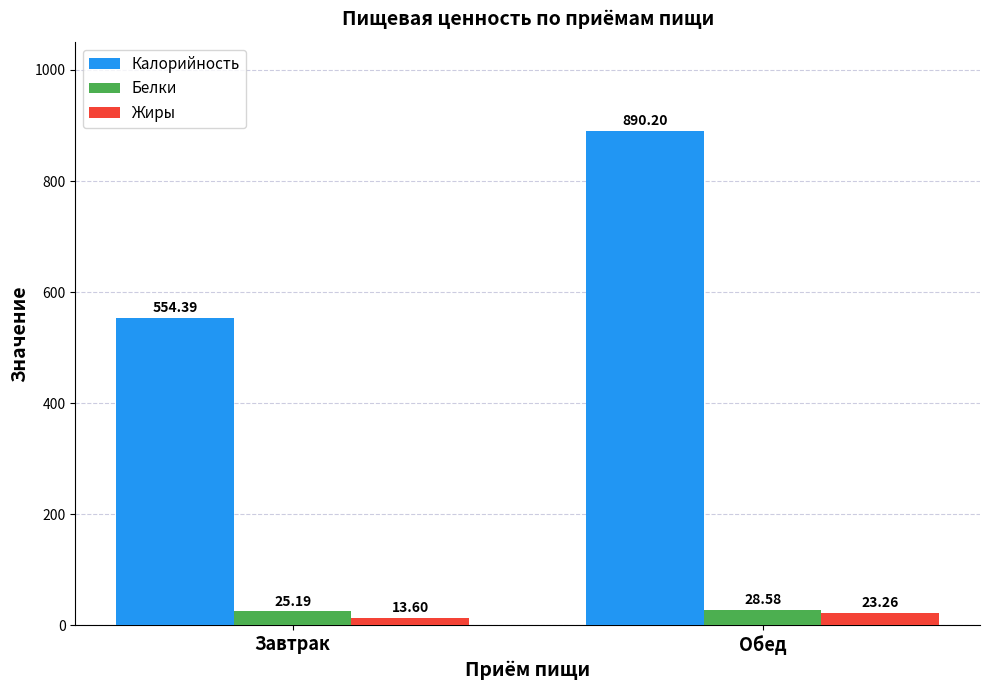

List the labels in order of Калорийность value, largest first.

Обед, Завтрак